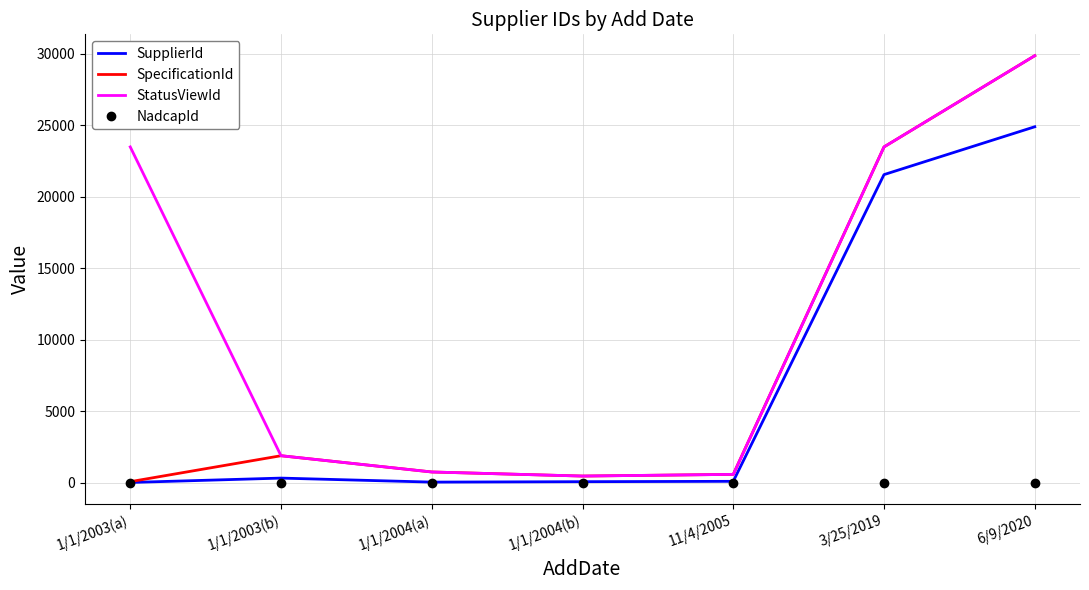

Which series changed the most between 1/1/2003(a) and 1/1/2003(b)?

StatusViewId